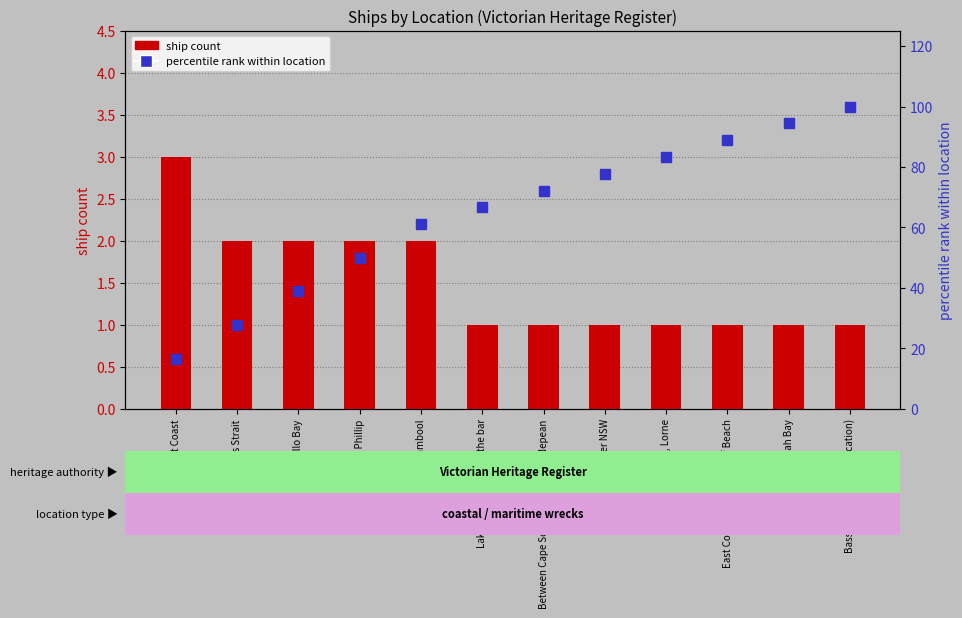

How many data points in percentile rank within location are above 72?

6